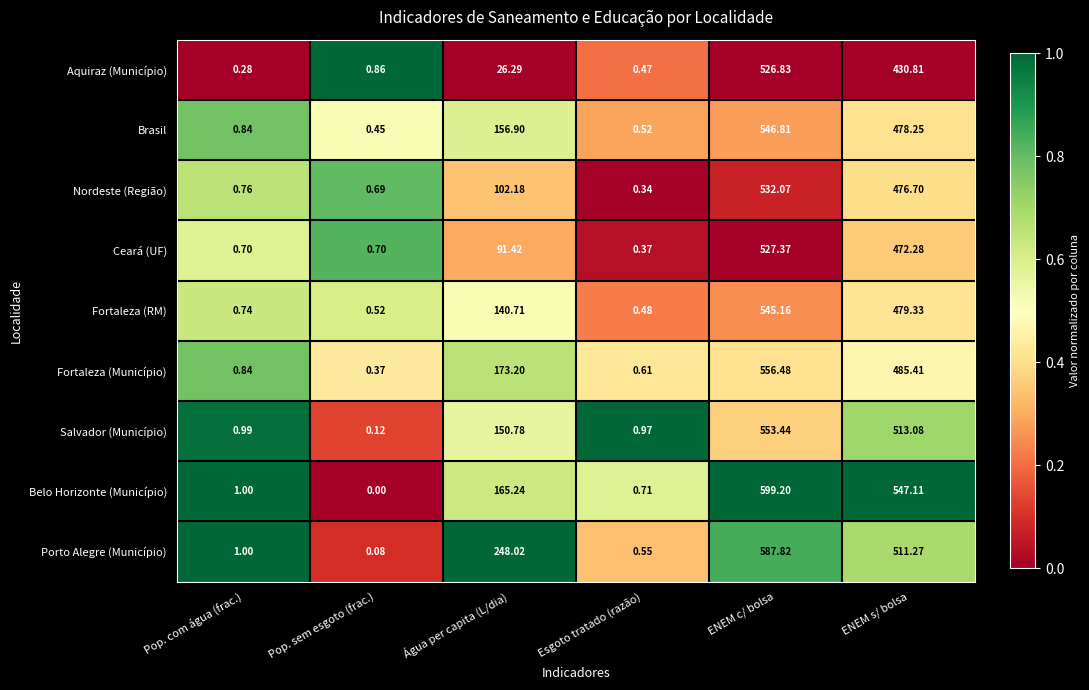

At which label does Fortaleza (Município) first exceed 173?

Água per capita (L/dia)